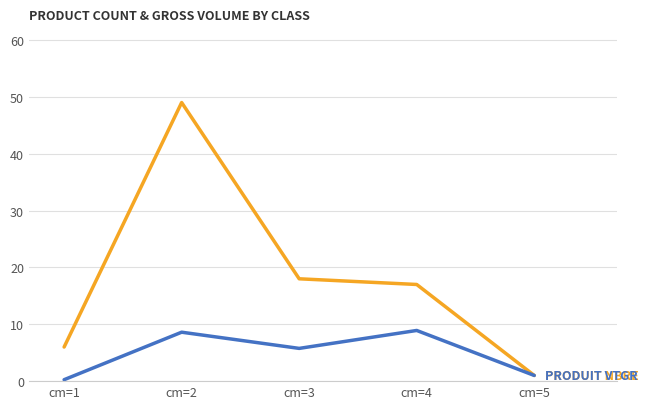

At which category is the sum across all series the highest?

cm=2